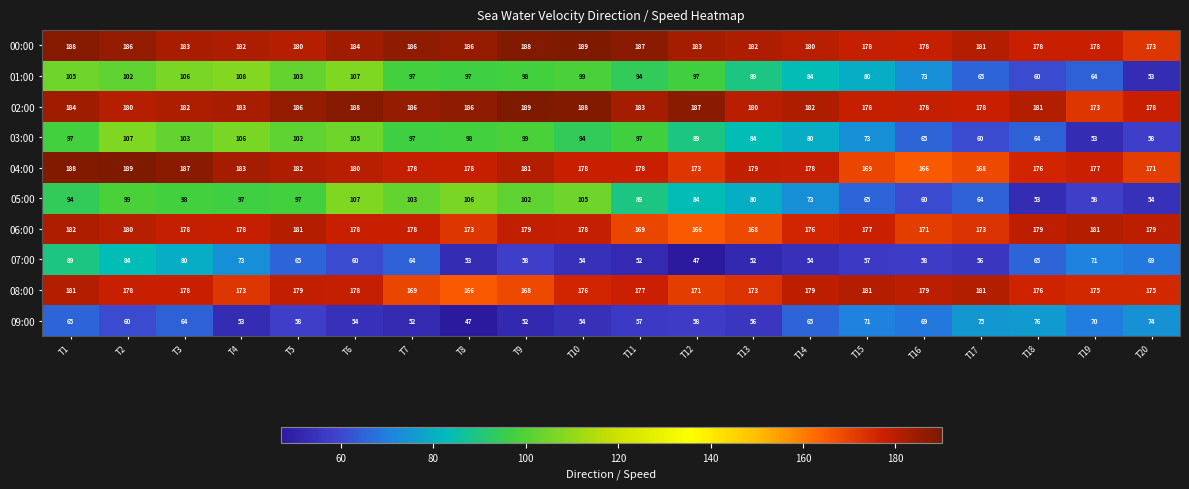

How many categories are shown in the chart?

20